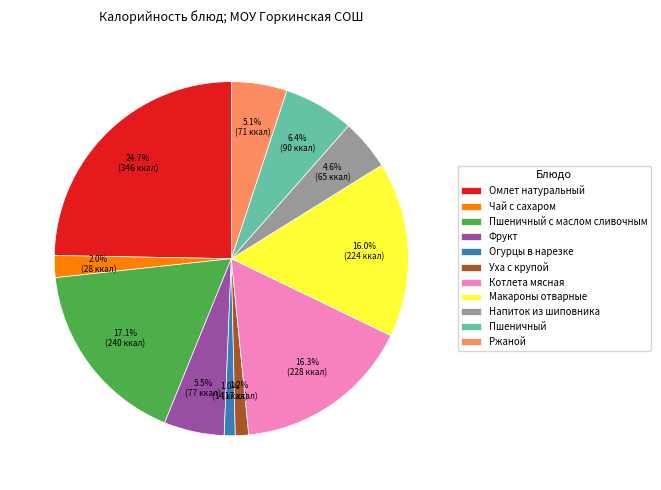

To the nearest percent, what percentage of the pie is Уха с крупой?

1%